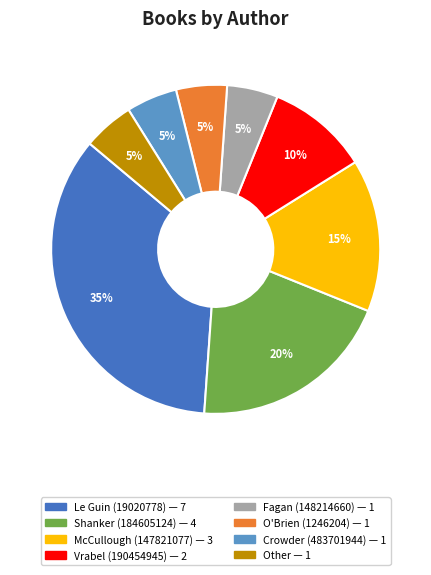

To the nearest percent, what is the difference between the largest and smallest slice percentages?

30%